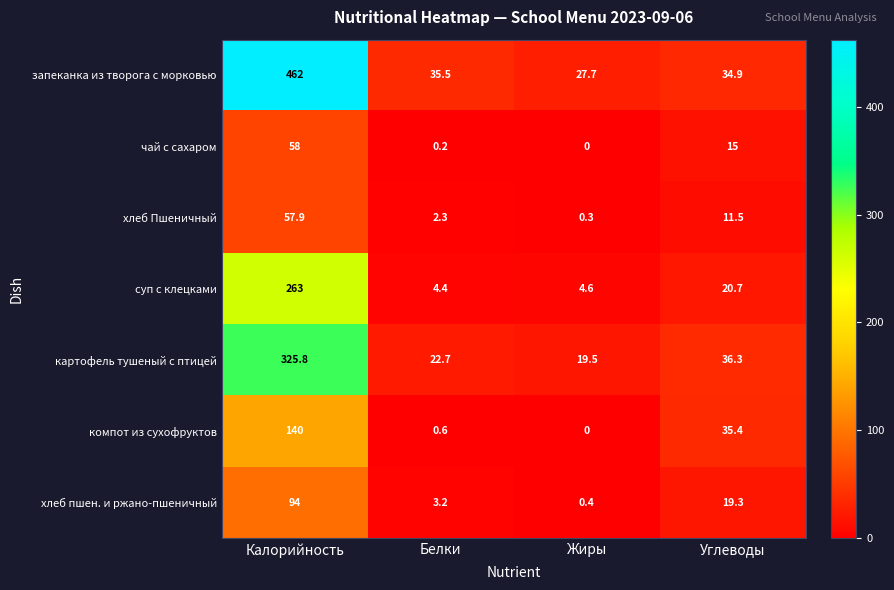

Where is суп с клецками nearest to the value 133?

Углеводы